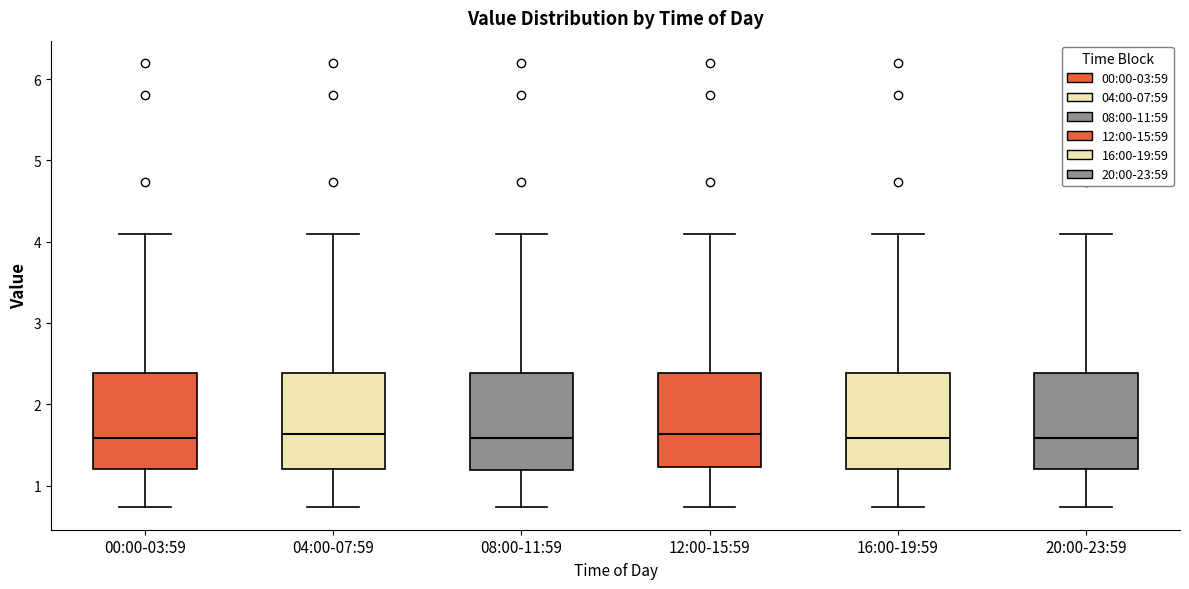

Reading left to right, read every box against the y-axis: the position of its median line, the range the box covers, and the ends of its whiskers. The values are not printed on the chart, so give them approximately, as read against the axis.

00:00-03:59: median 1.6, box 1.2 to 2.4, whiskers 0.7 to 4.1
04:00-07:59: median 1.6, box 1.2 to 2.4, whiskers 0.7 to 4.1
08:00-11:59: median 1.6, box 1.2 to 2.4, whiskers 0.7 to 4.1
12:00-15:59: median 1.6, box 1.2 to 2.4, whiskers 0.7 to 4.1
16:00-19:59: median 1.6, box 1.2 to 2.4, whiskers 0.7 to 4.1
20:00-23:59: median 1.6, box 1.2 to 2.4, whiskers 0.7 to 4.1